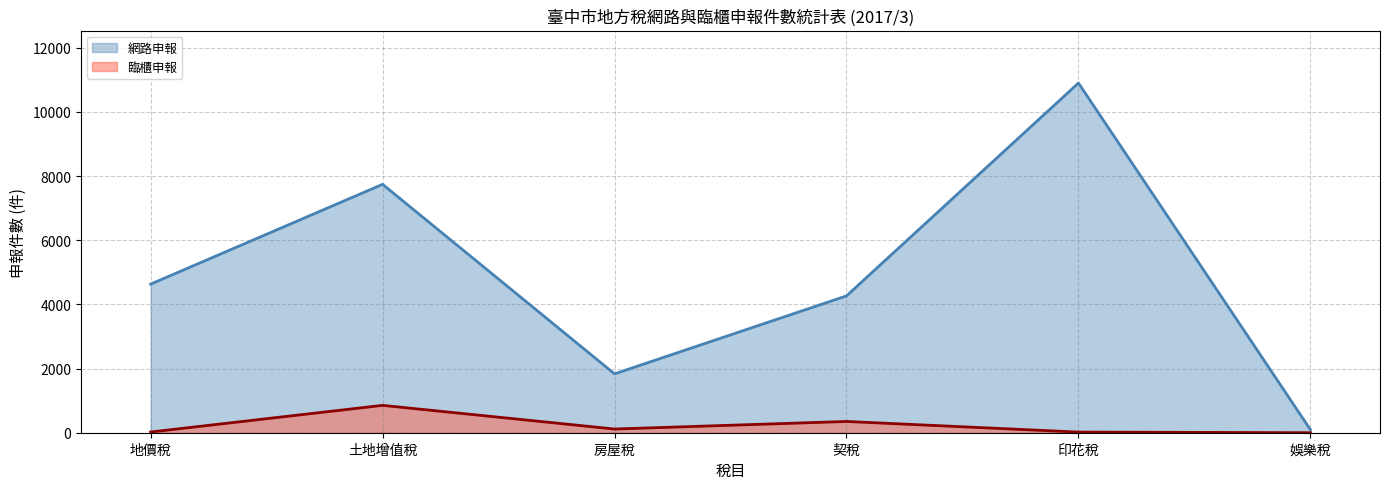

True or false: 臨櫃申報 and 網路申報 intersect in this chart.

False